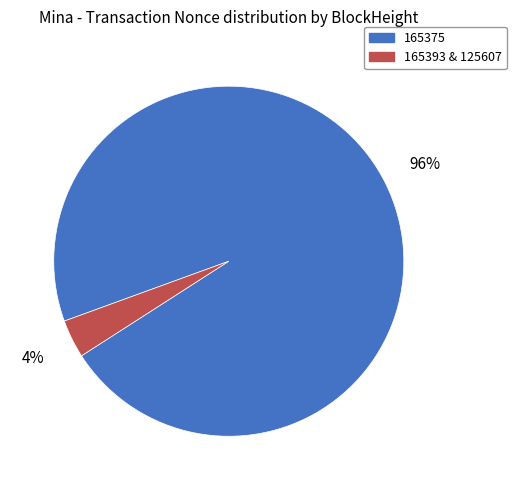

Is the sum of 165393 & 125607 and 165375 greater than half?

Yes